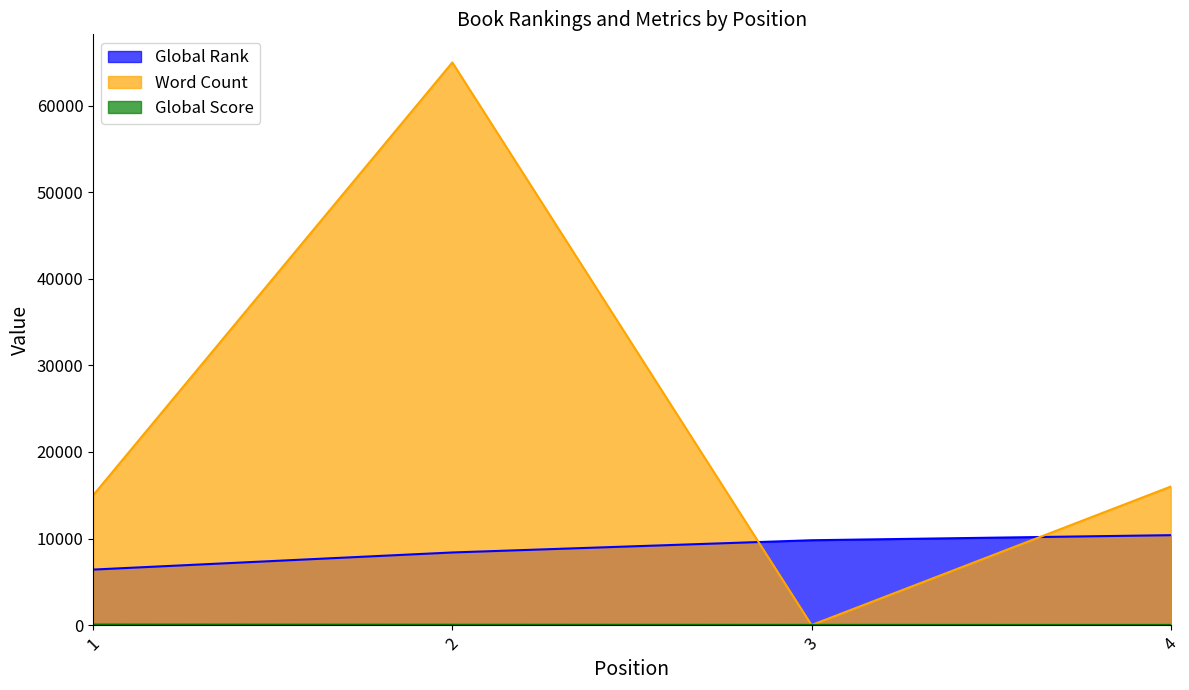

At how many categories does at least one series exceed 53163?

1